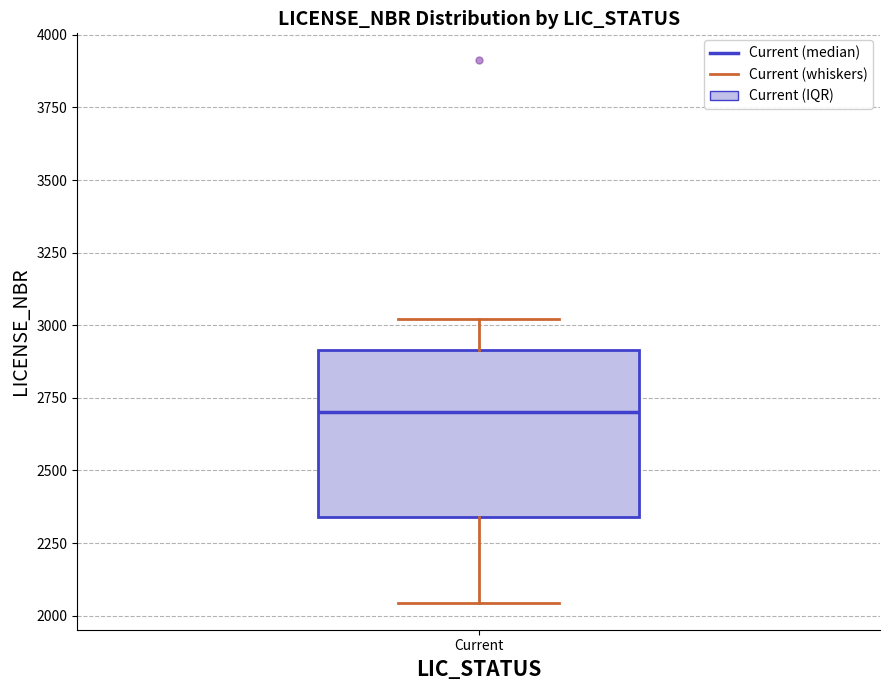

Transcribe this box plot: give where the median line is, the range the box spans, and where the two whiskers end, as read against the y-axis. The values are not printed on the chart, so give them approximately, as read against the axis.

median 2700, box 2350 to 2900, whiskers 2050 to 3000